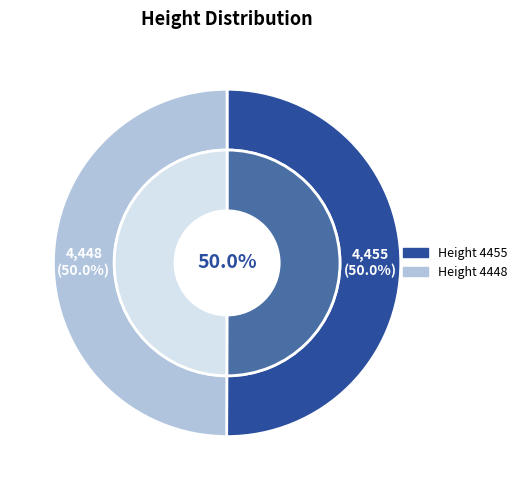

To the nearest percent, what is the combined percentage of 4448 and 4455?

100%